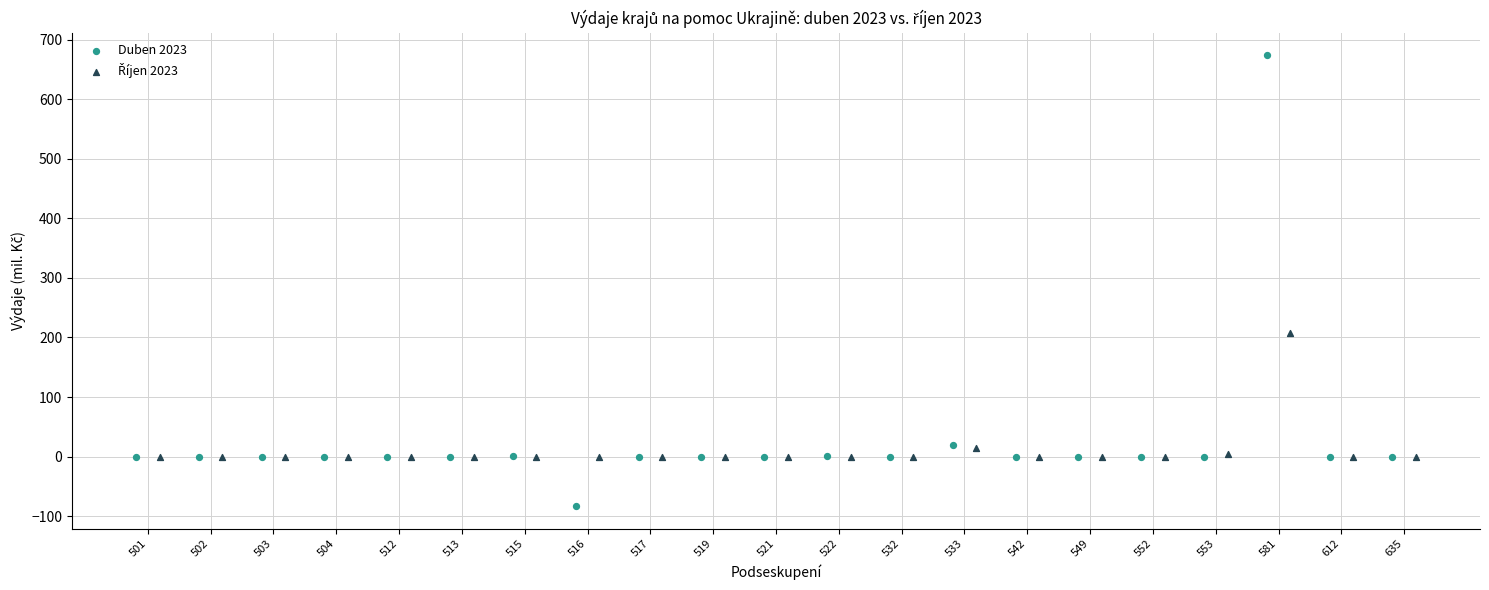

Which series contains the lowest Y value?

Duben 2023